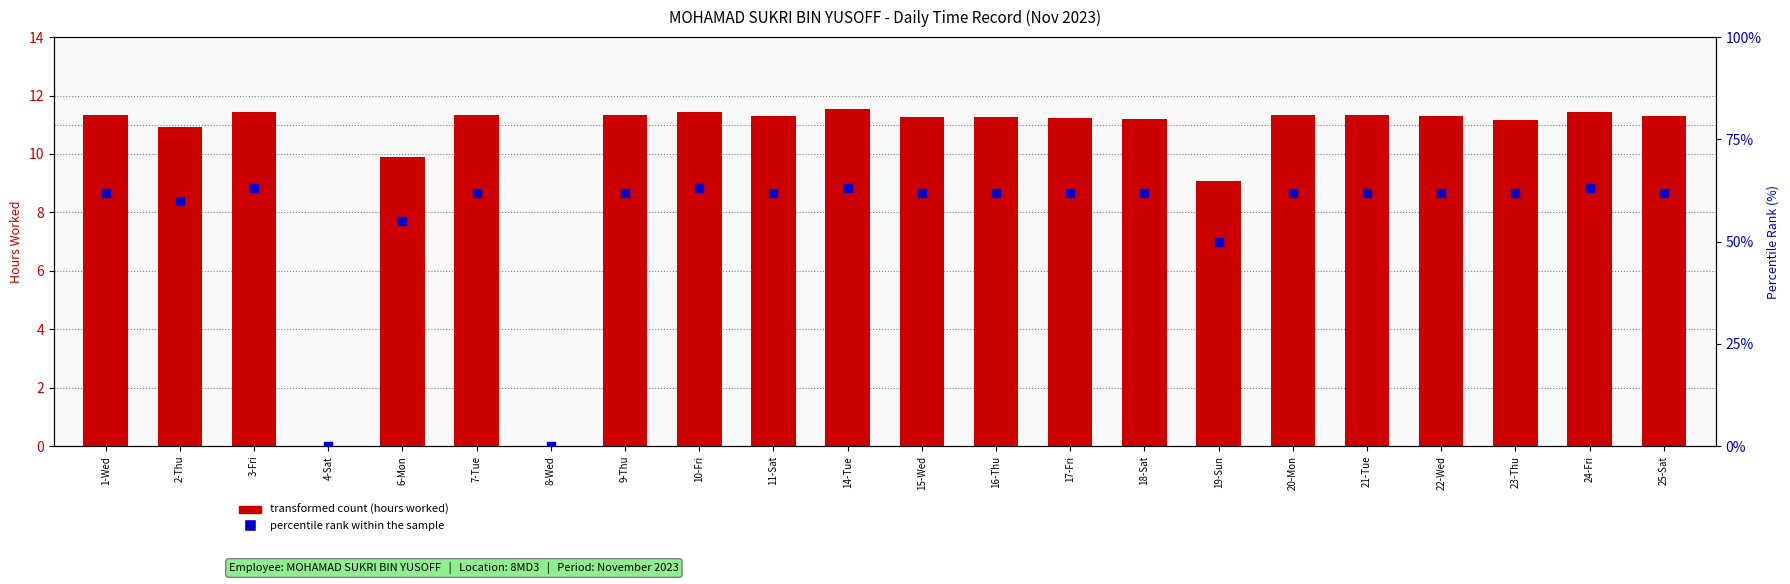

Which series has the largest total across all categories?

percentile rank within the sample